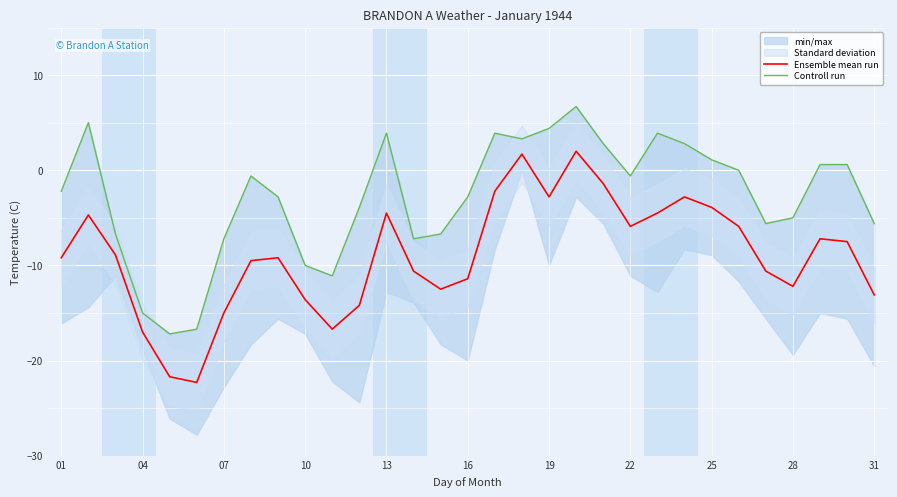

The Ensemble mean run series shows -7.4 at 13. True or false?

False